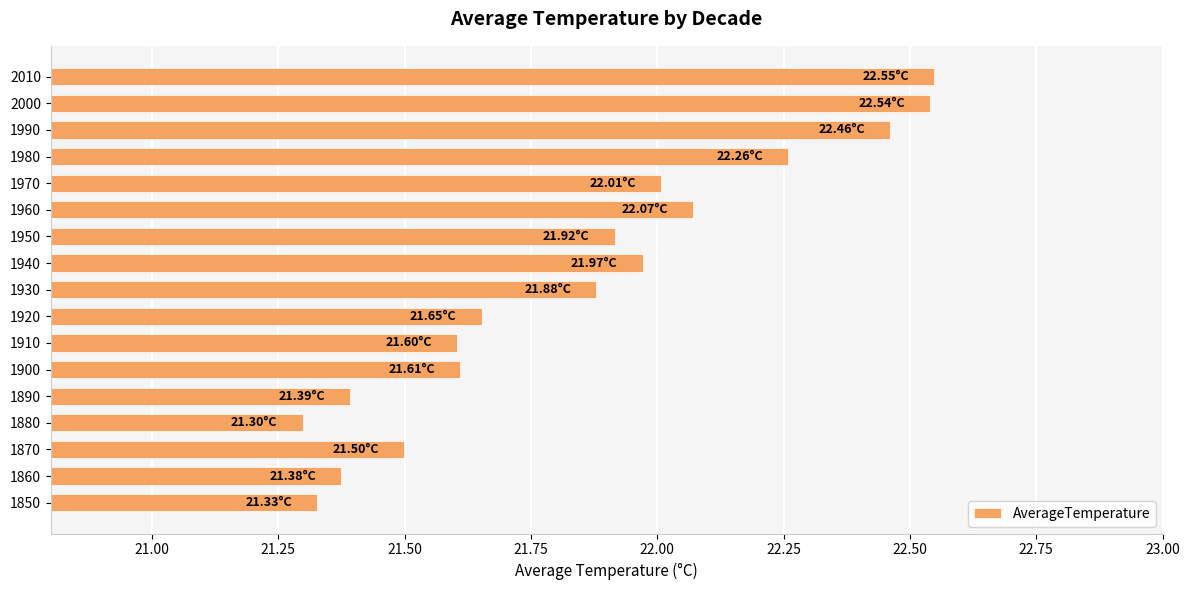

What is the difference between the maximum and second lowest values?

1.2